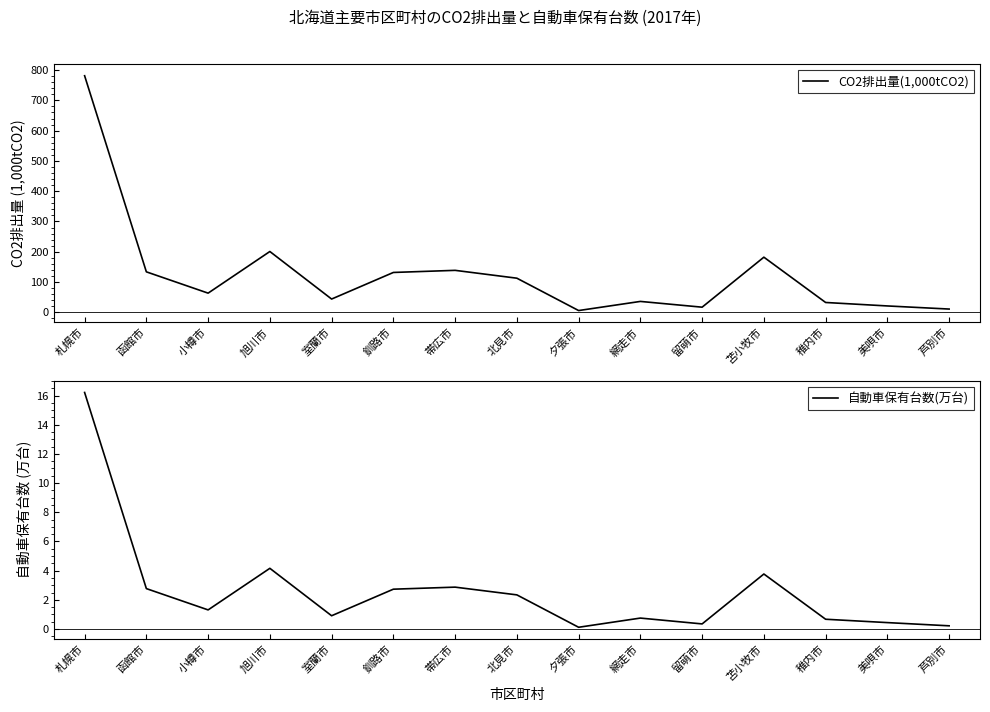

How many data points in CO2排出量(1,000tCO2) are less than 63?

7